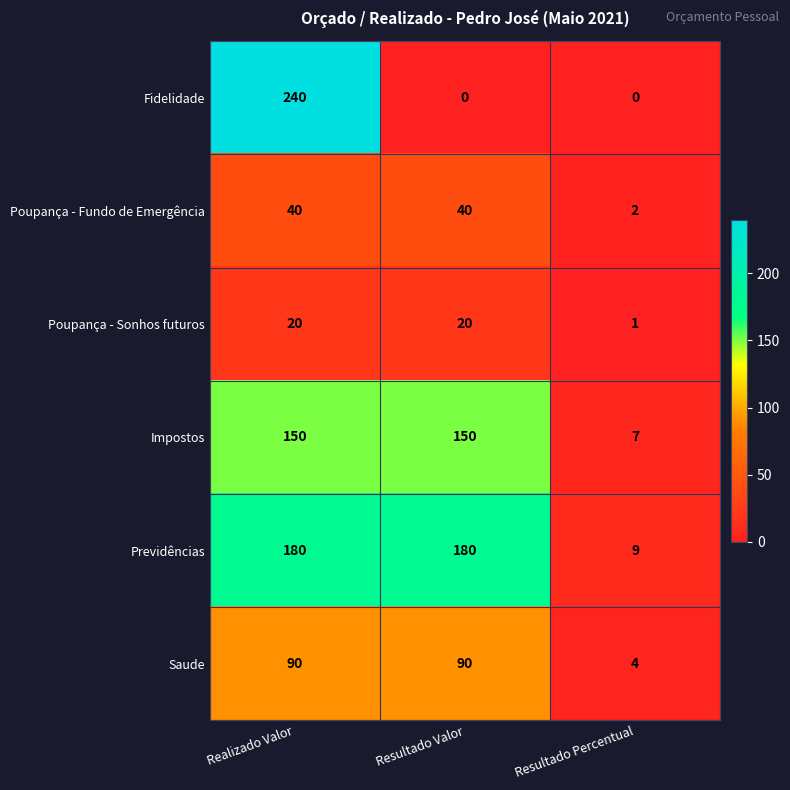

What is the greatest value displayed?

240